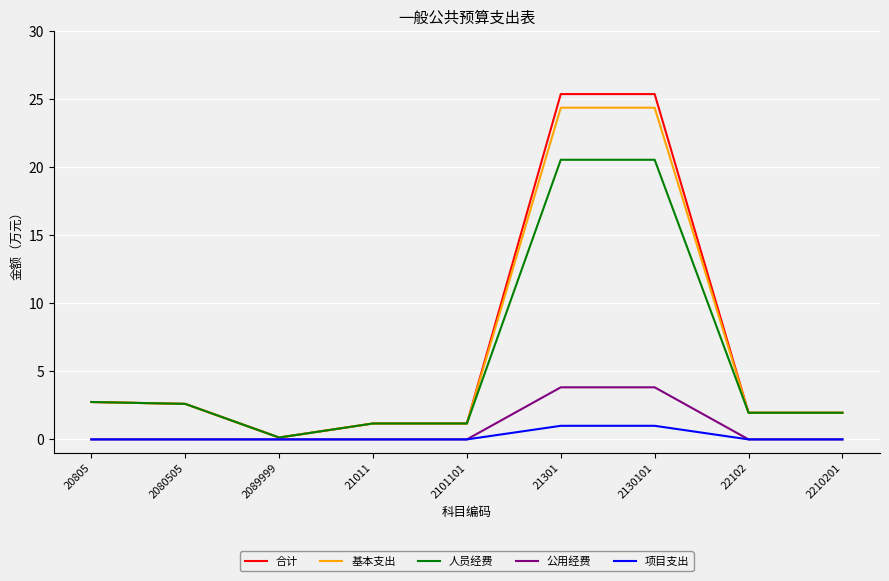

Reading right to left, transcribe all the data shown in this chart.

合计: 2.0	2.0	25.4	25.4	1.2	1.2	0.1	2.6	2.7
基本支出: 2.0	2.0	24.4	24.4	1.2	1.2	0.1	2.6	2.7
人员经费: 2.0	2.0	20.5	20.5	1.2	1.2	0.1	2.6	2.7
公用经费: 0.0	0.0	3.8	3.8	0.0	0.0	0.0	0.0	0.0
项目支出: 0.0	0.0	1.0	1.0	0.0	0.0	0.0	0.0	0.0